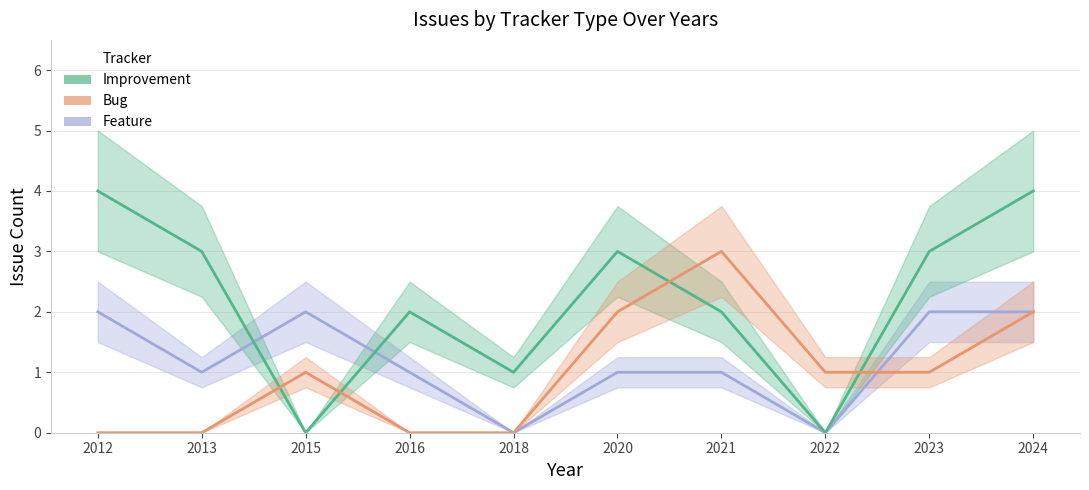

Is it true that Feature equals 3 at 2012?

False